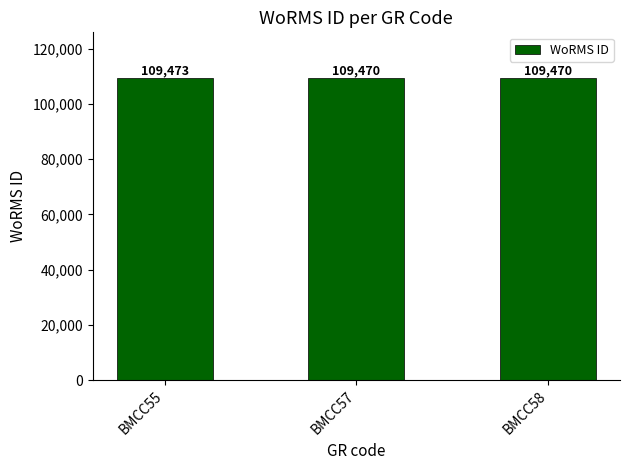

What is the minimum value shown in the chart?

109470